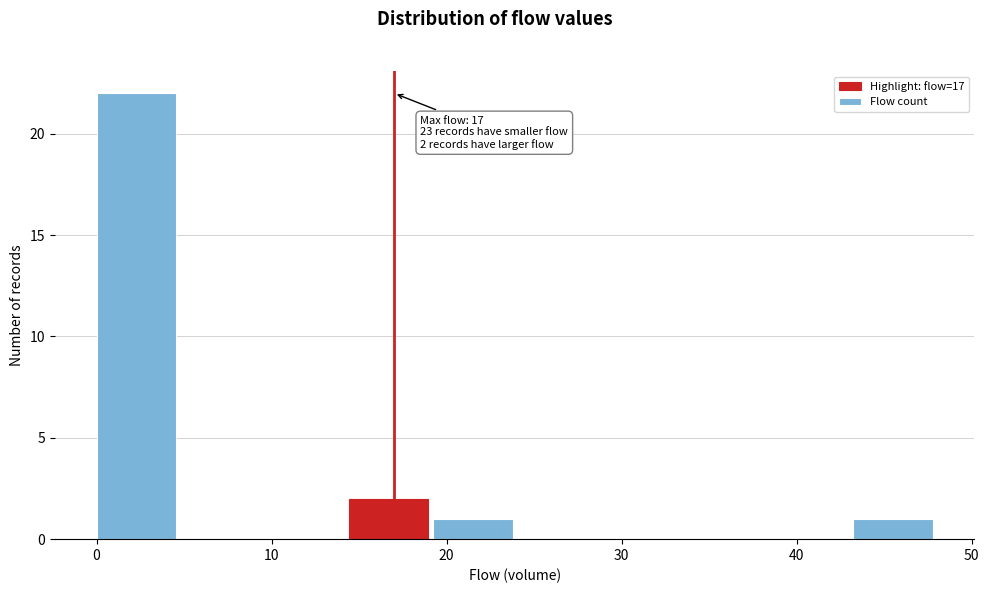

Which range on the x-axis has the tallest bar?

0.0 to 4.8